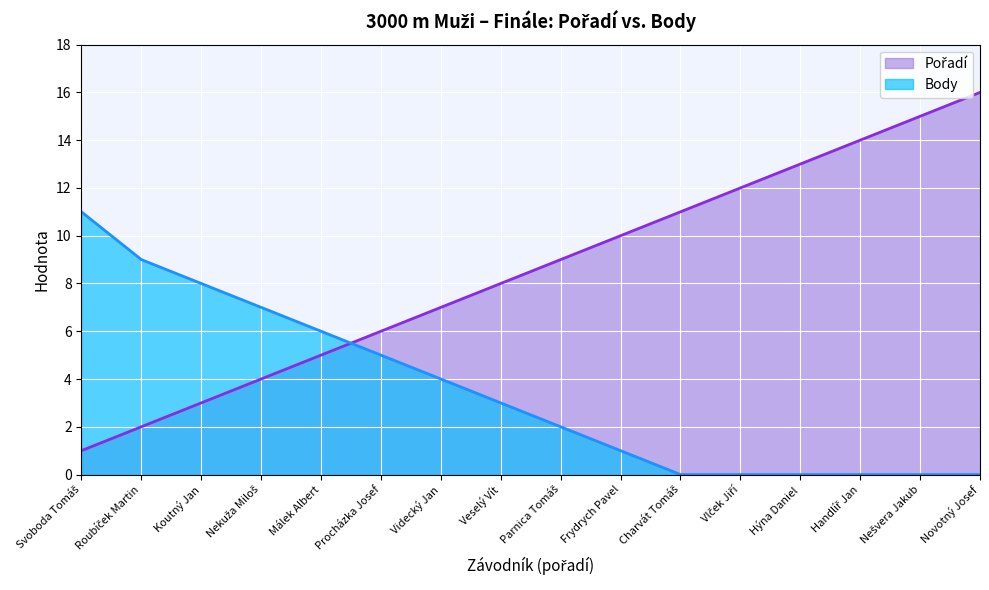

Which has a higher value, Veselý Vít or Nekuža Miloš?

Veselý Vít